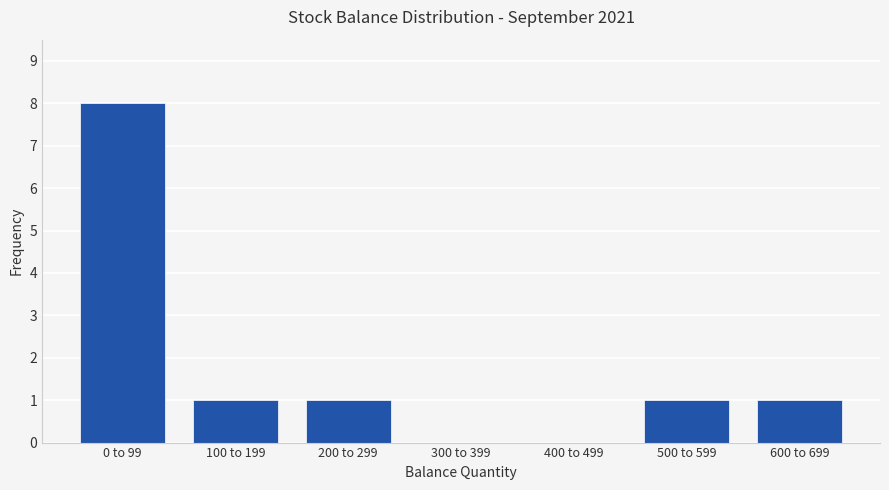

Reading left to right, extract all data points from this chart.

0 to 99=8	100 to 199=1	200 to 299=1	300 to 399=0	400 to 499=0	500 to 599=1	600 to 699=1